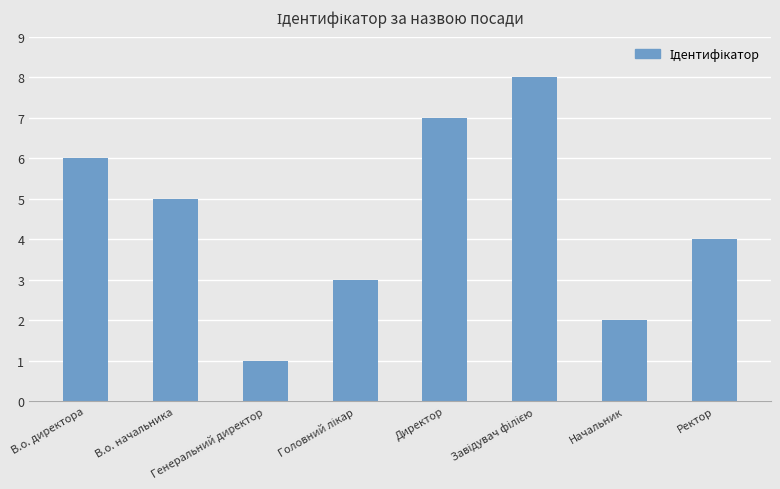

What is the greatest value displayed?

8